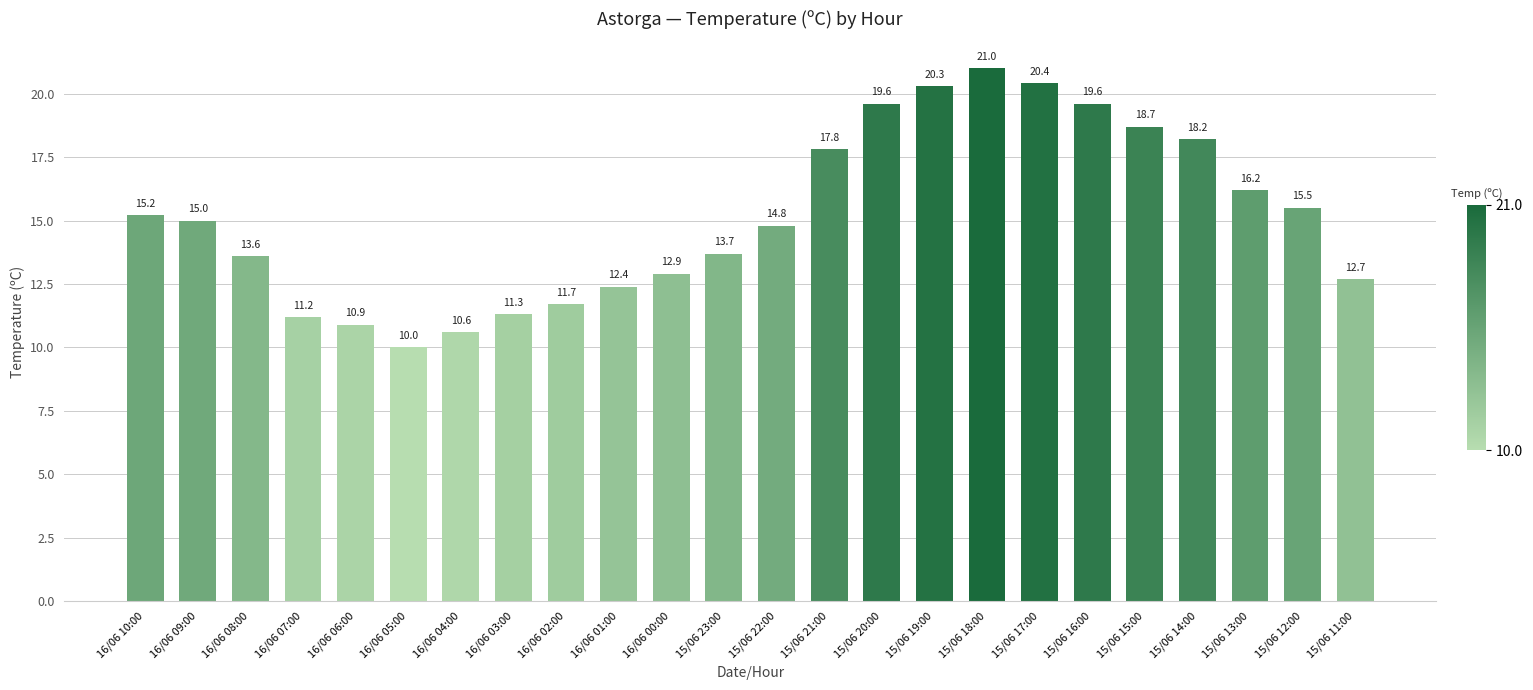

Reading left to right, list all the values displayed in this chart.

15.2	15.0	13.6	11.2	10.9	10.0	10.6	11.3	11.7	12.4	12.9	13.7	14.8	17.8	19.6	20.3	21.0	20.4	19.6	18.7	18.2	16.2	15.5	12.7